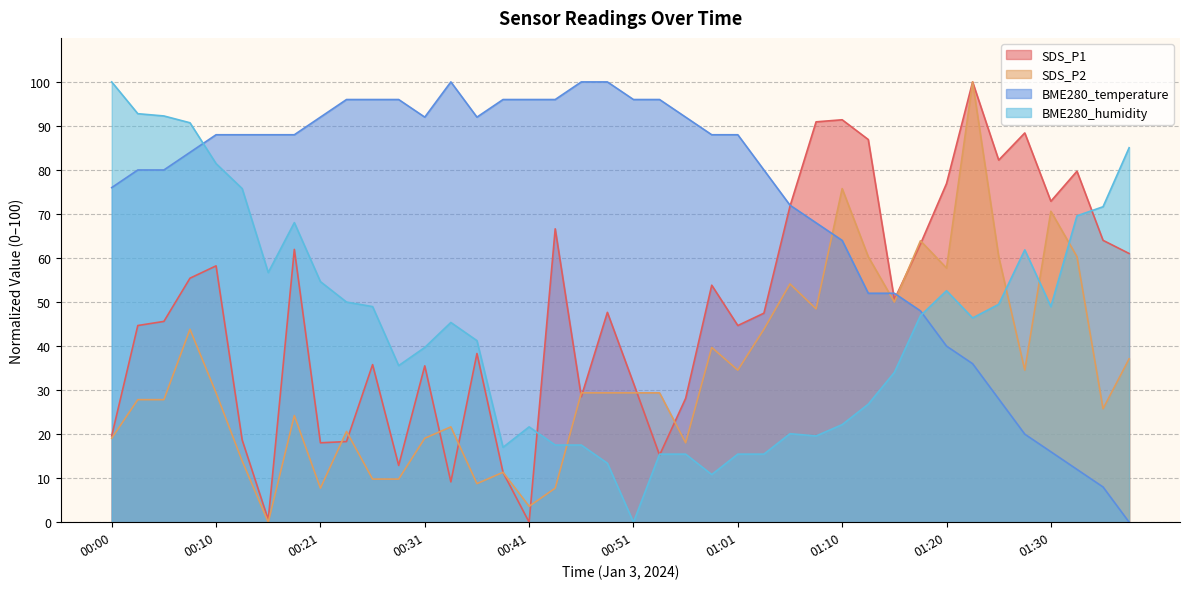

What is the average value of the SDS_P1 series?

48.2